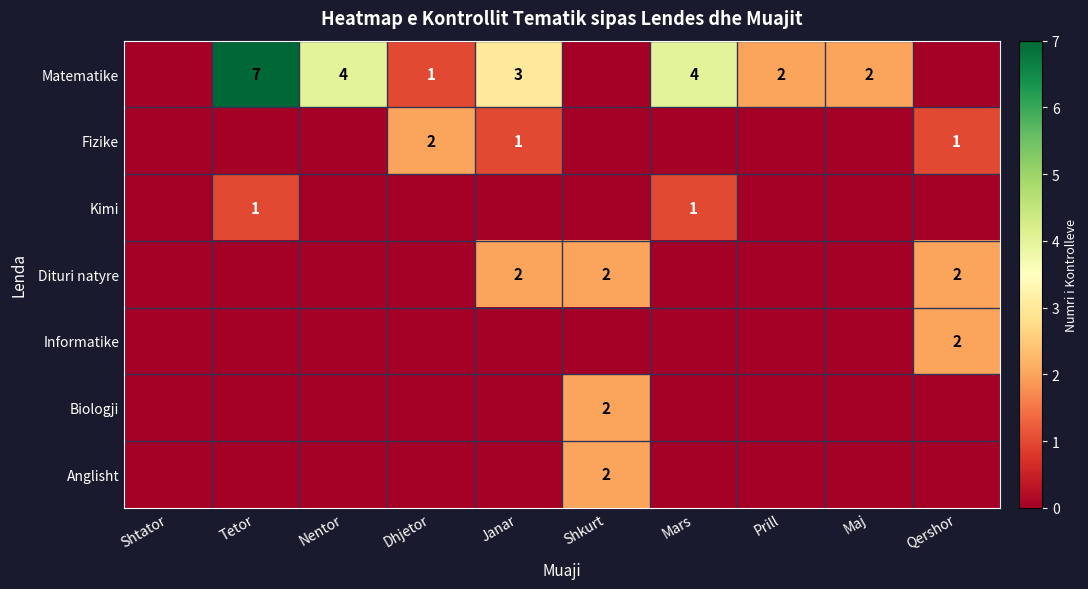

True or false: Fizike has a value of 1 at Dhjetor.

False